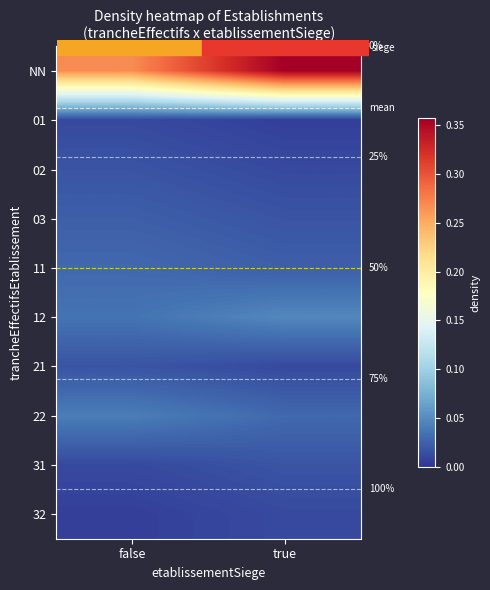

Is it true that 21 equals 0.0 at false?

False